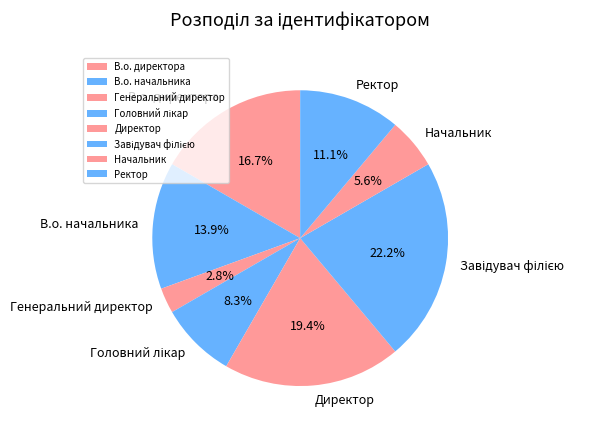

What percentage is NOT represented by В.о. начальника?

86.1%